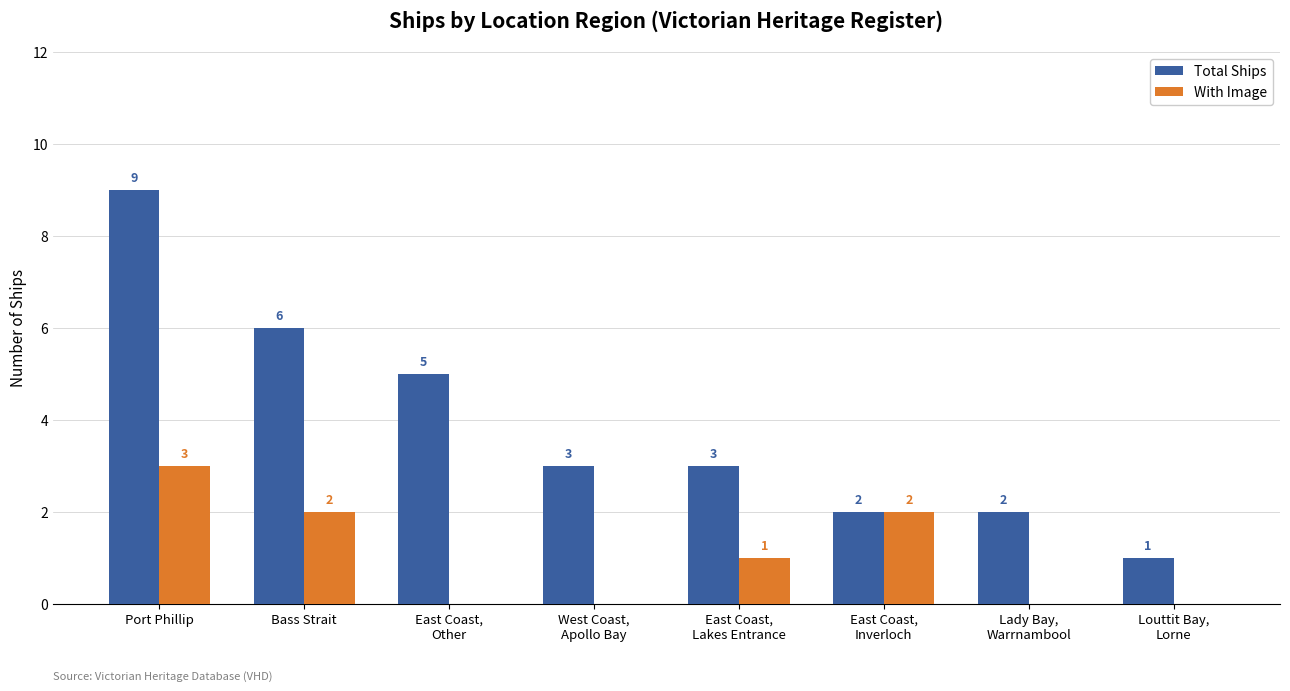

The With Image series shows 2 at East Coast,
Inverloch. True or false?

True